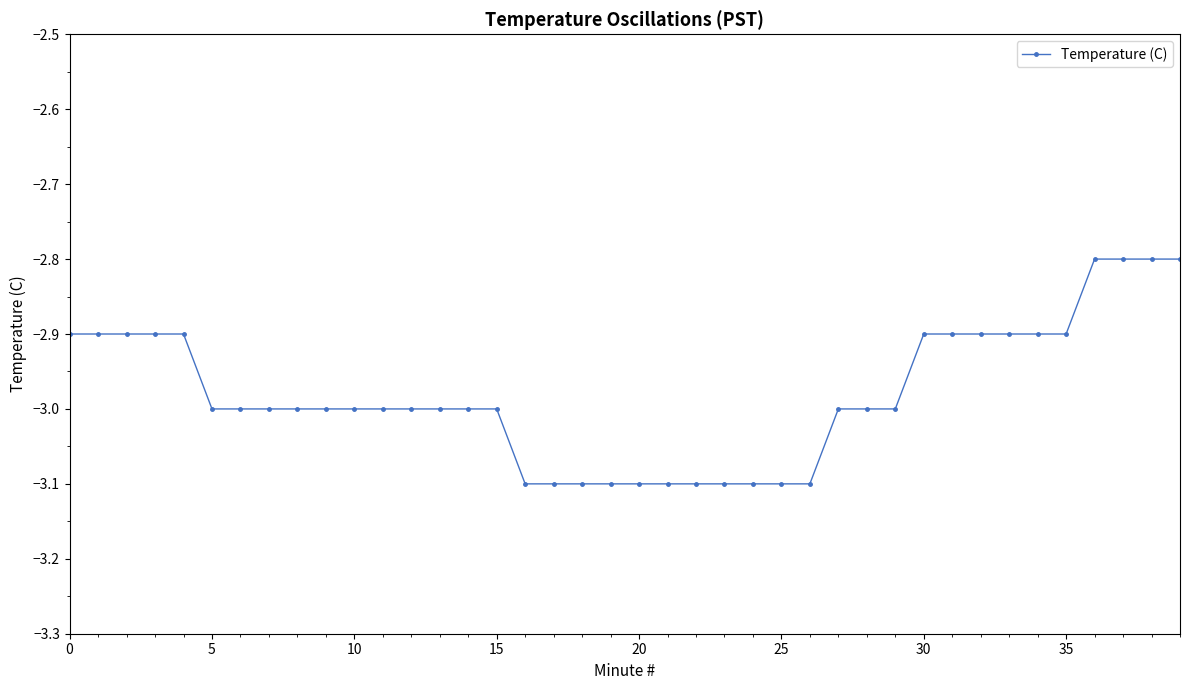

What is the value of the 26th point from the left?

-3.1